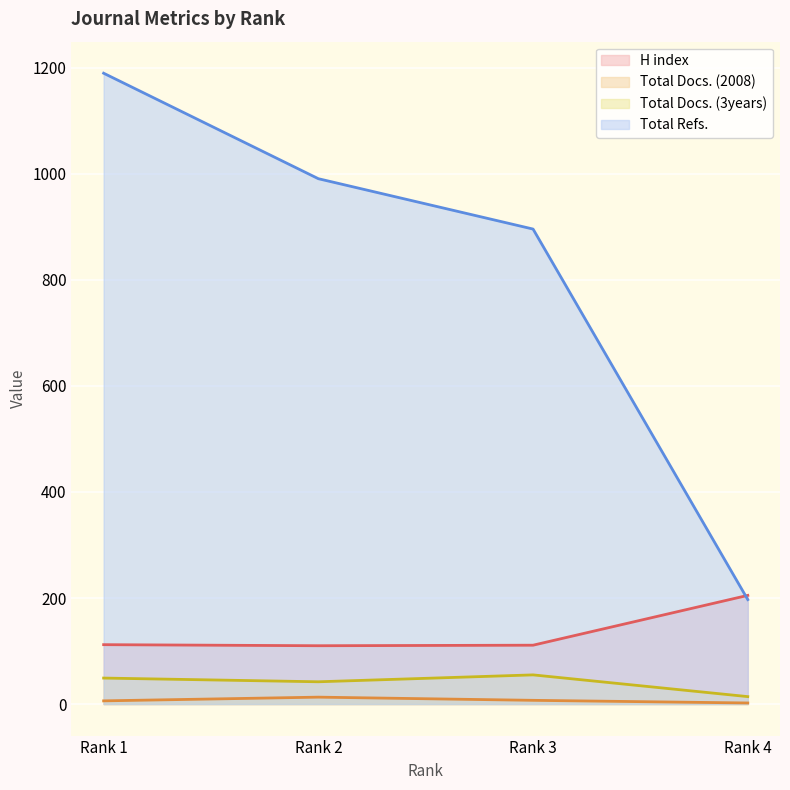

What is the difference between the Total Refs. values at Rank 3 and Rank 2?

95